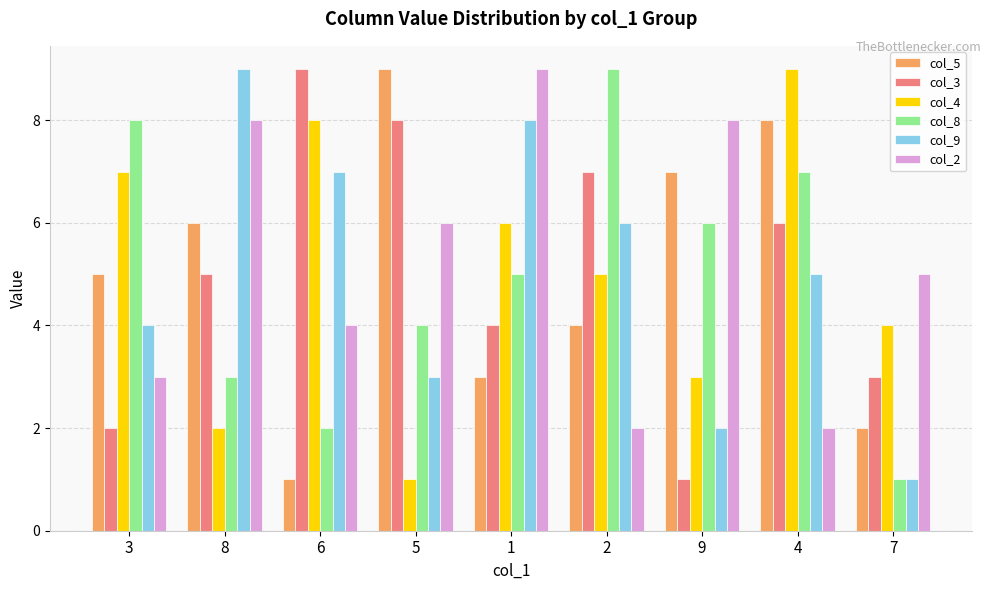

At which category is the sum across all series the highest?

4